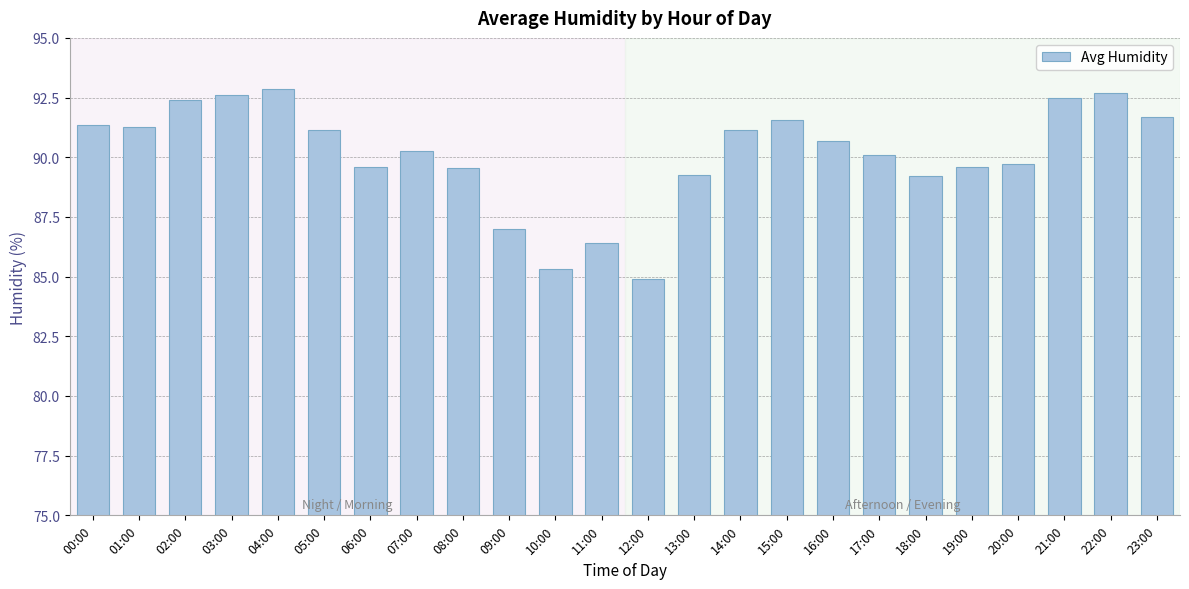

Is it true that the value at 01:00 is 91.2?

True